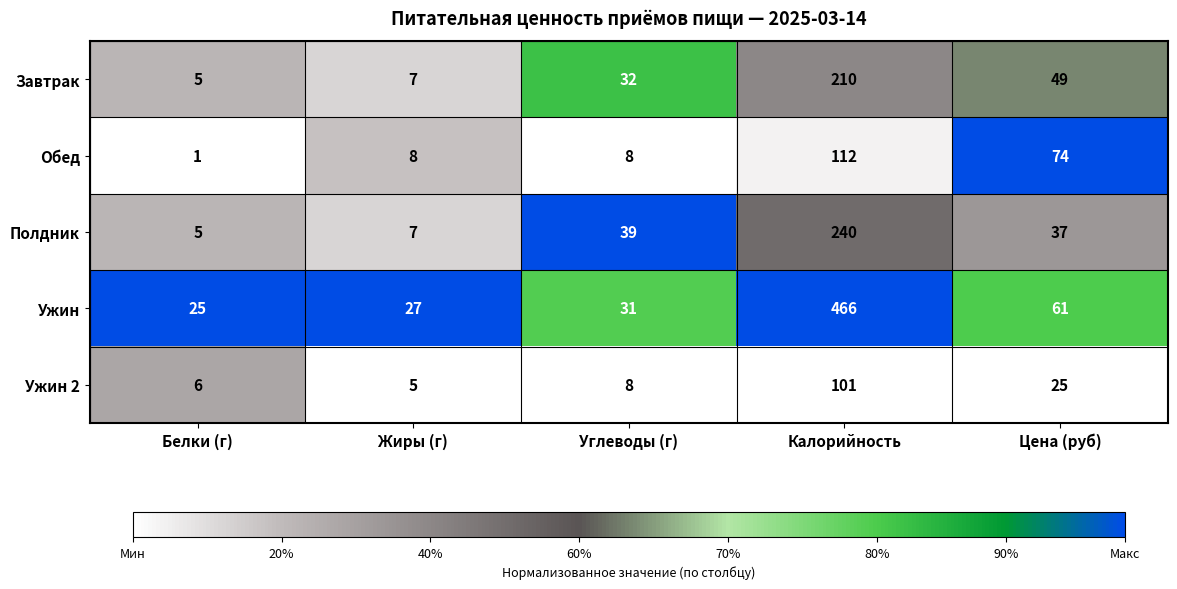

Reading left to right, list all the values displayed in this chart.

Завтрак: Белки (г)=5	Жиры (г)=7	Углеводы (г)=32	Калорийность=210	Цена (руб)=49
Обед: Белки (г)=1	Жиры (г)=8	Углеводы (г)=8	Калорийность=112	Цена (руб)=74
Полдник: Белки (г)=5	Жиры (г)=7	Углеводы (г)=39	Калорийность=240	Цена (руб)=37
Ужин: Белки (г)=25	Жиры (г)=27	Углеводы (г)=31	Калорийность=466	Цена (руб)=61
Ужин 2: Белки (г)=6	Жиры (г)=5	Углеводы (г)=8	Калорийность=101	Цена (руб)=25